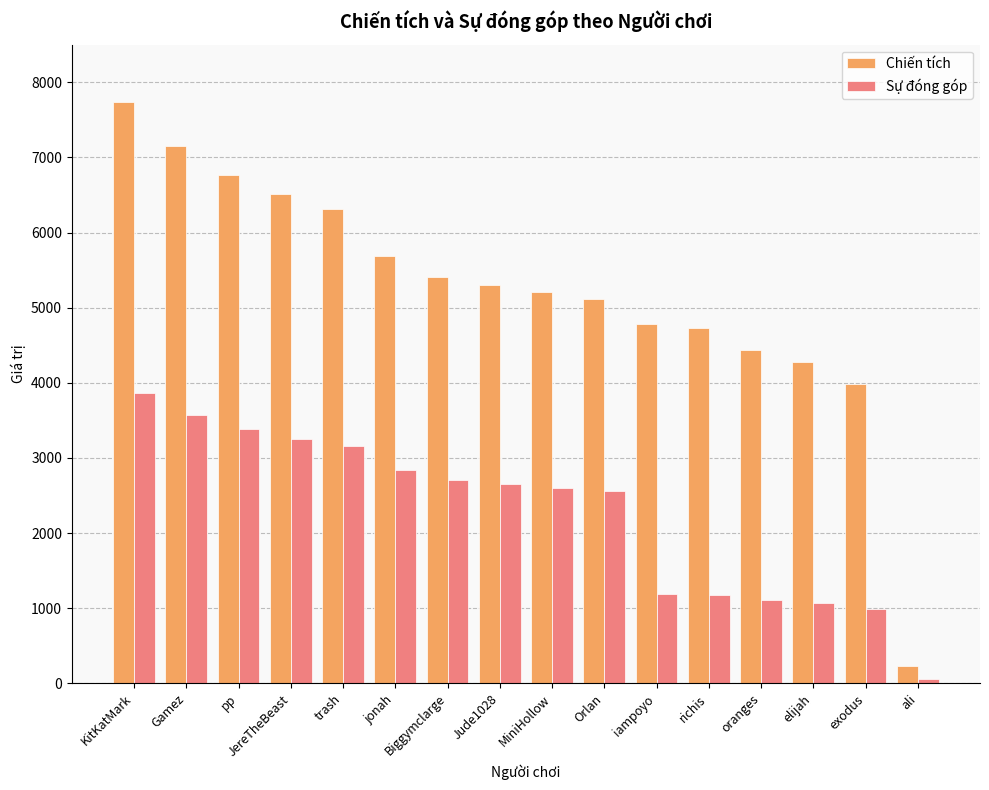

True or false: Chiến tích has a value of 6311 at trash.

True